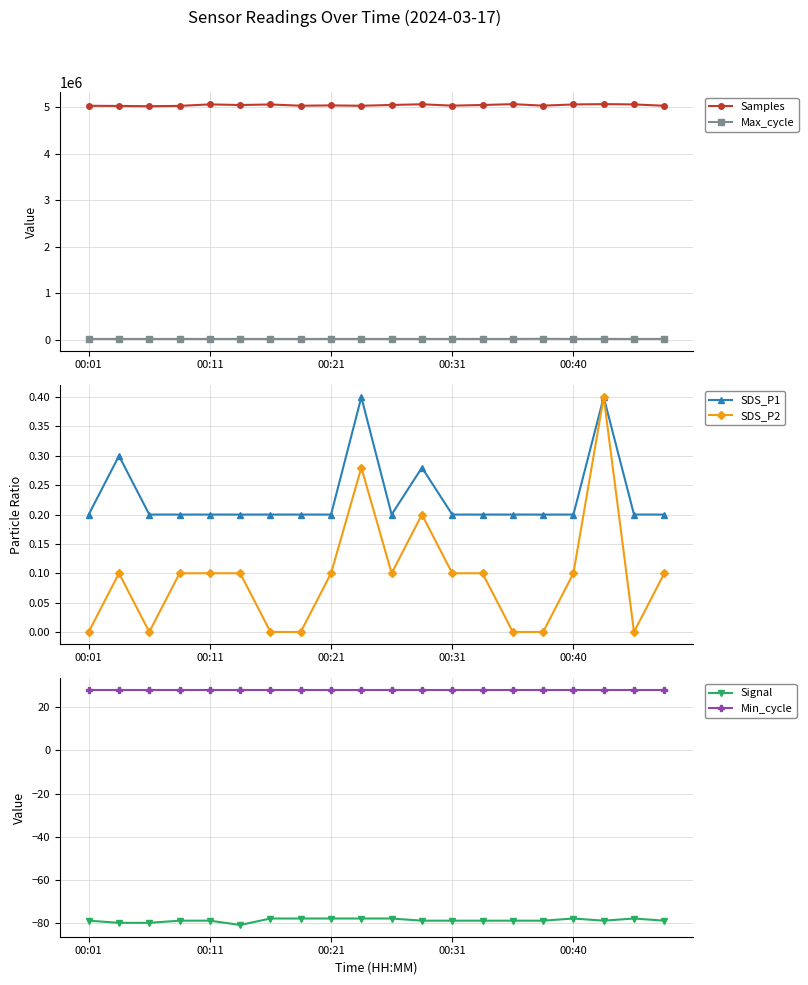

What is the difference between the highest and lowest values at 6?

5052486.0